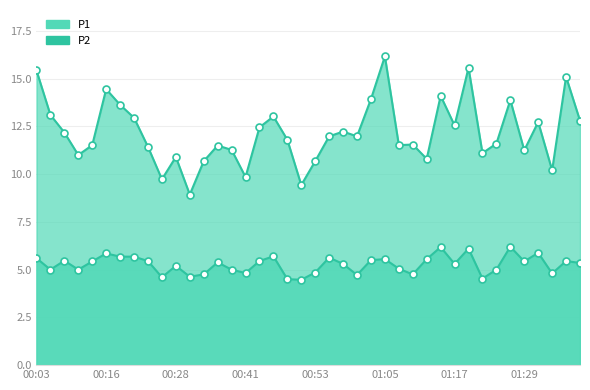

What is the sum of all P1 values?

487.0